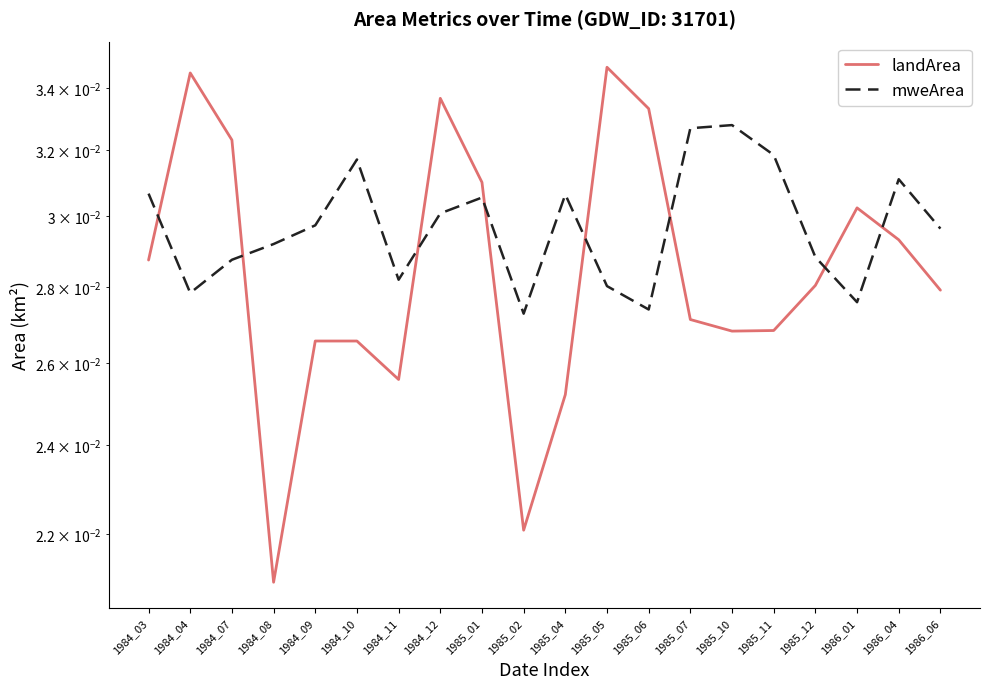

Count the landArea values in the range 0 to 1.

20